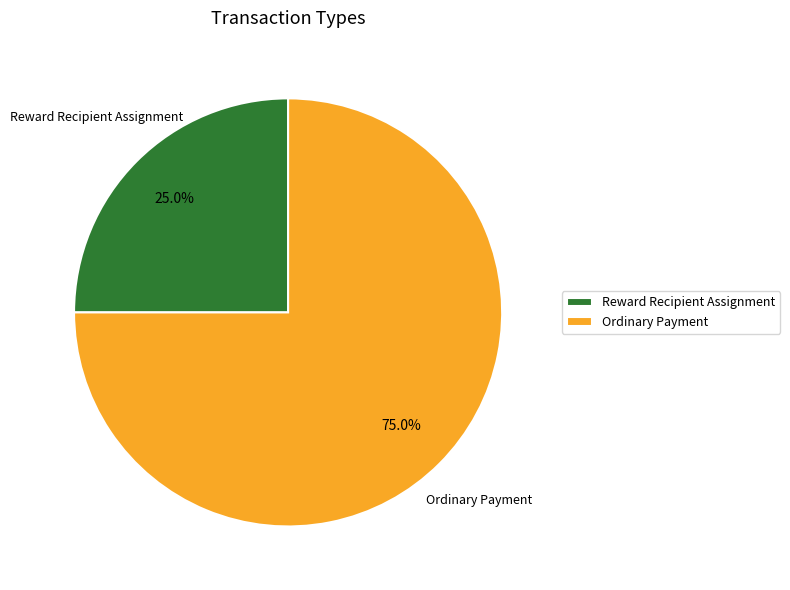

Which slice is the largest?

Ordinary Payment